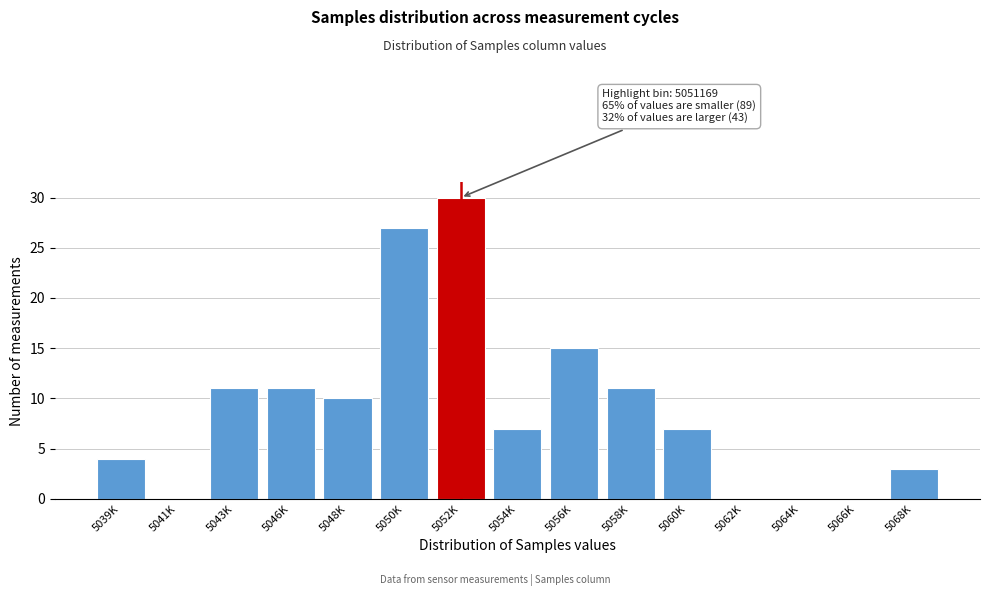

Reading left to right, list all the values displayed in this chart.

5039K=4	5041K=0	5043K=11	5046K=11	5048K=10	5050K=27	5052K=30	5054K=7	5056K=15	5058K=11	5060K=7	5062K=0	5064K=0	5066K=0	5068K=3